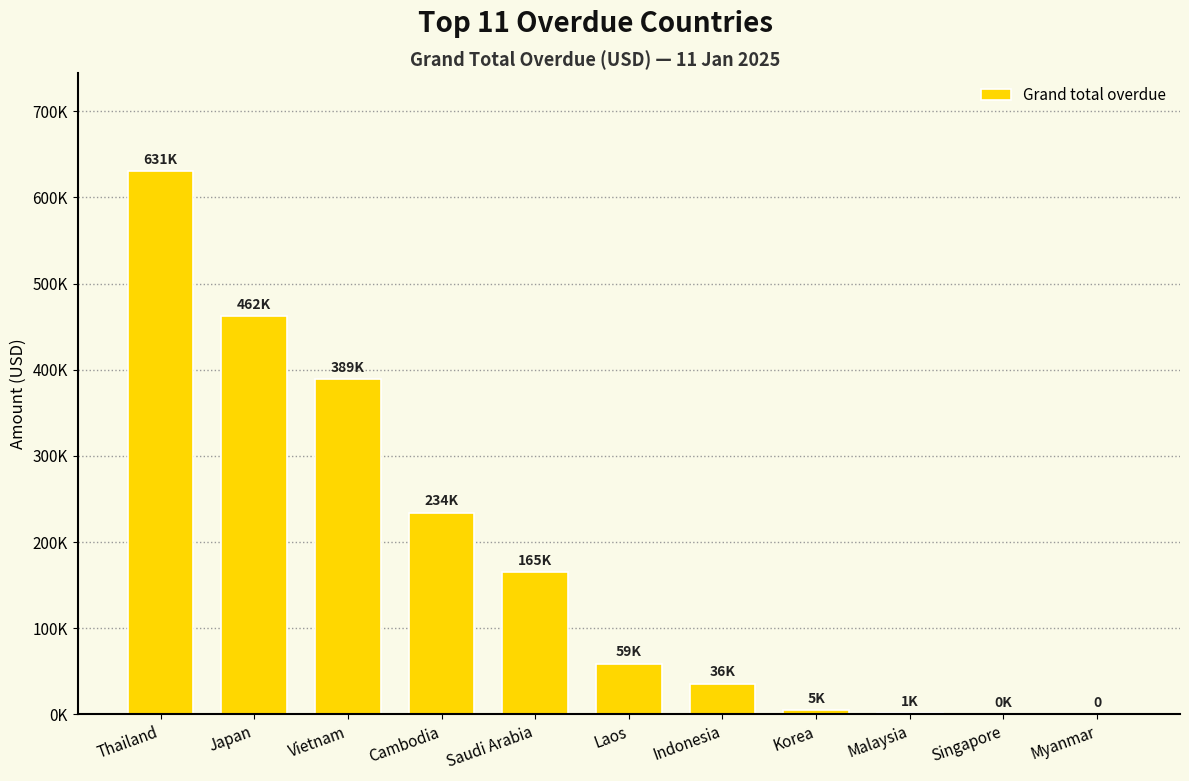

What is the difference between the values at Japan and Indonesia?

426651.2